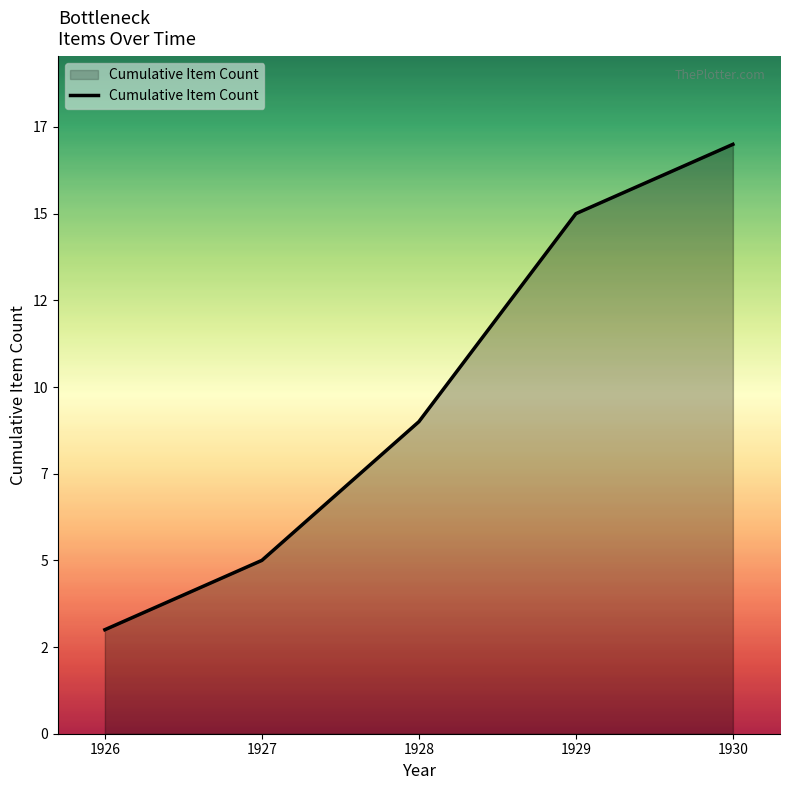

Does the chart have visible grid lines?

No